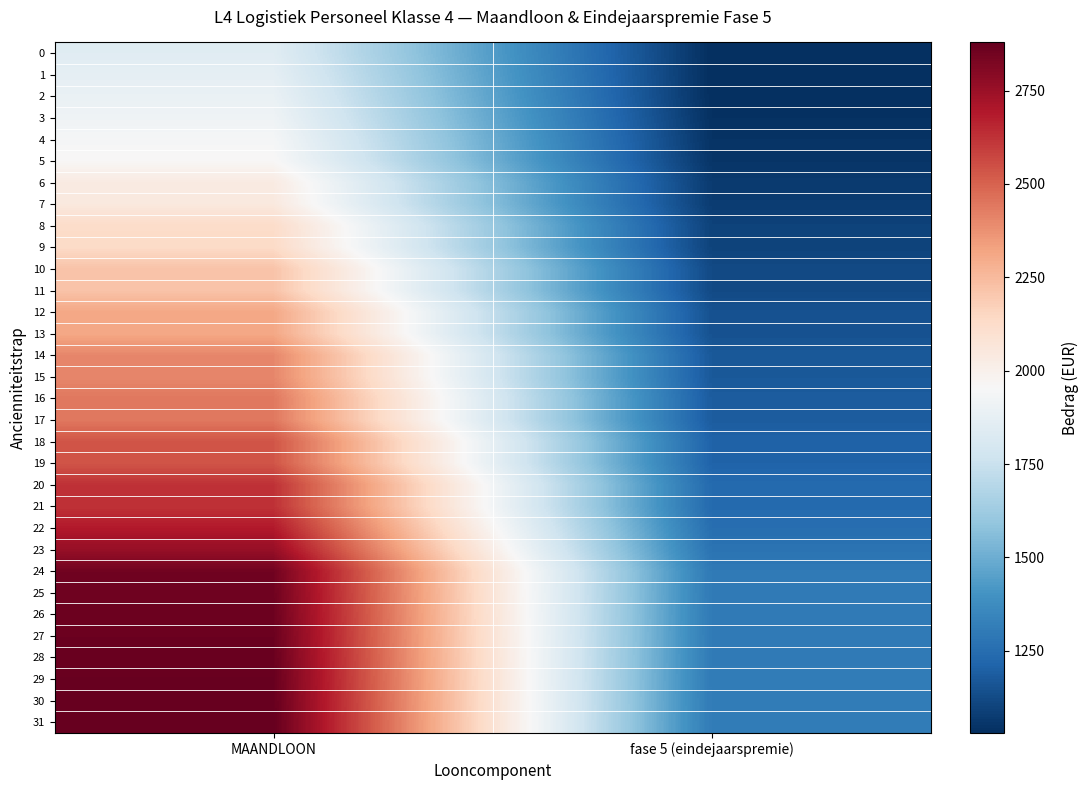

Which has a higher value, fase 5 (eindejaarspremie) or MAANDLOON?

MAANDLOON